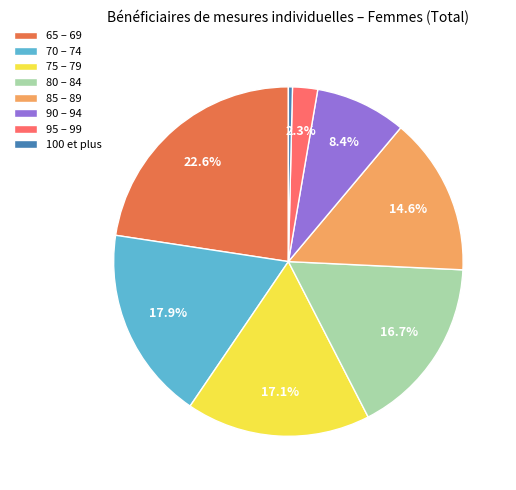

What percentage do 75 – 79 and 80 – 84 together represent?

33.8%